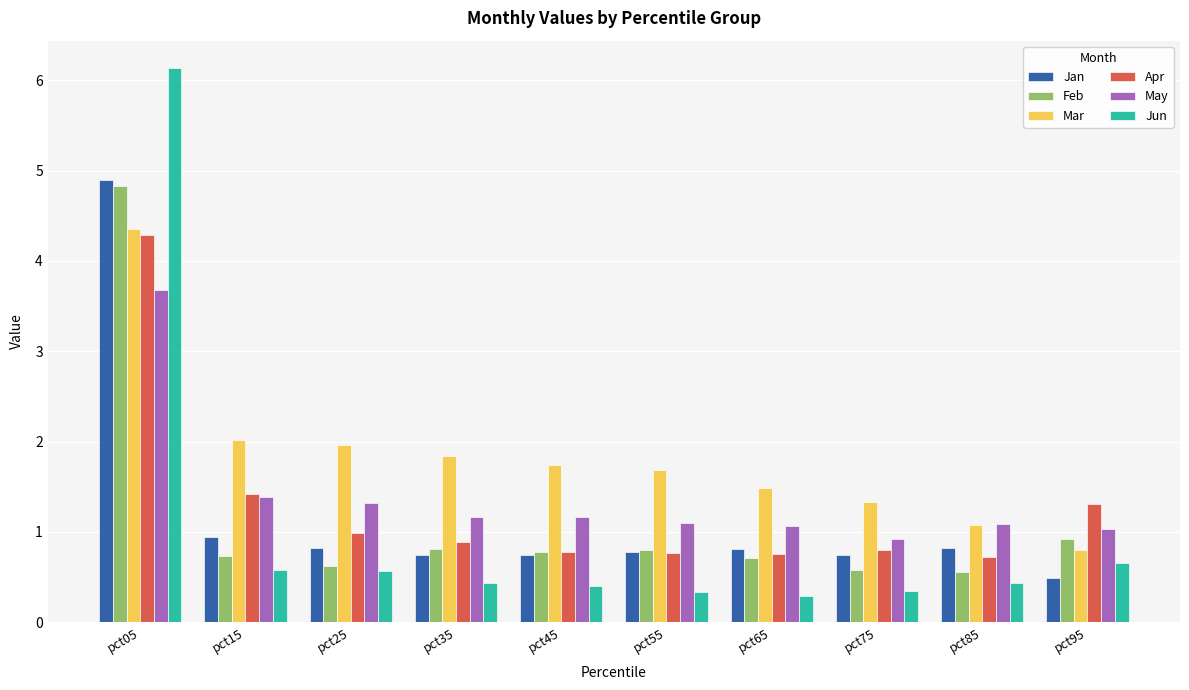

What is the greatest value displayed?

6.1